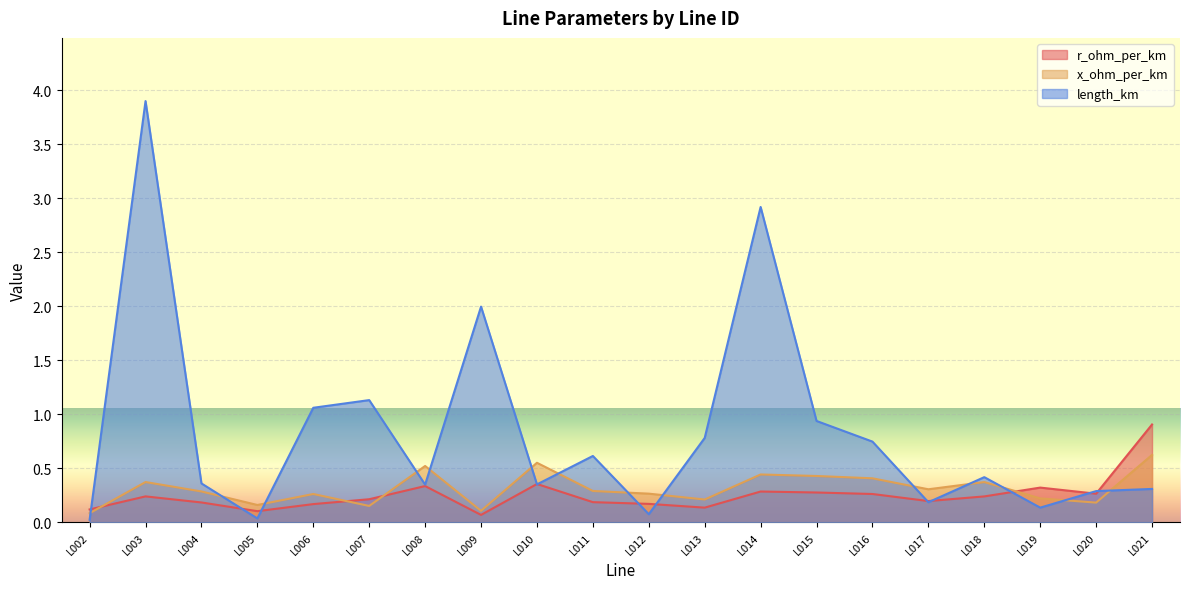

At which label does length_km reach its peak?

L003